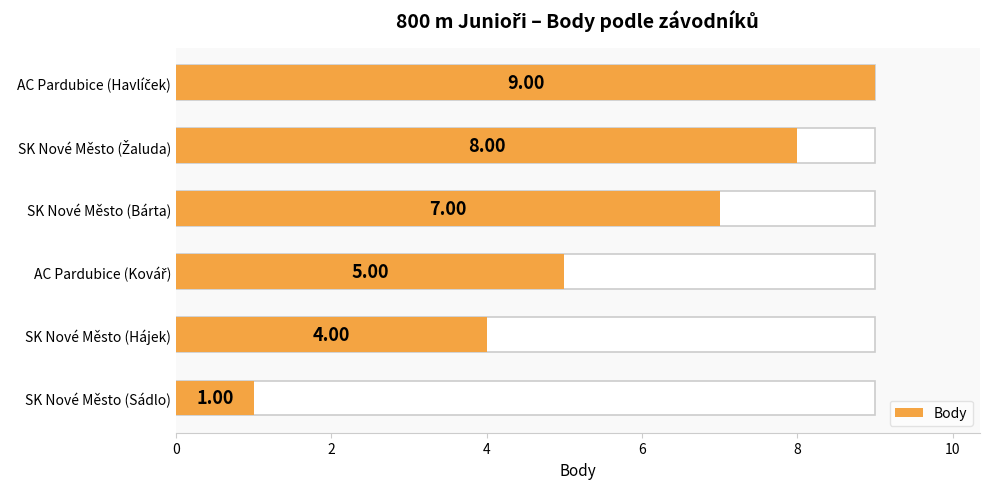

How many values are between 4 and 8?

4